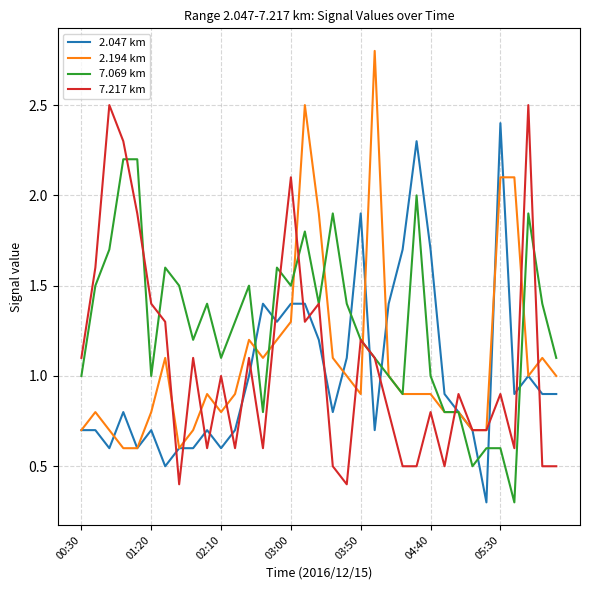

Does the chart display data point markers on the line(s)?

No